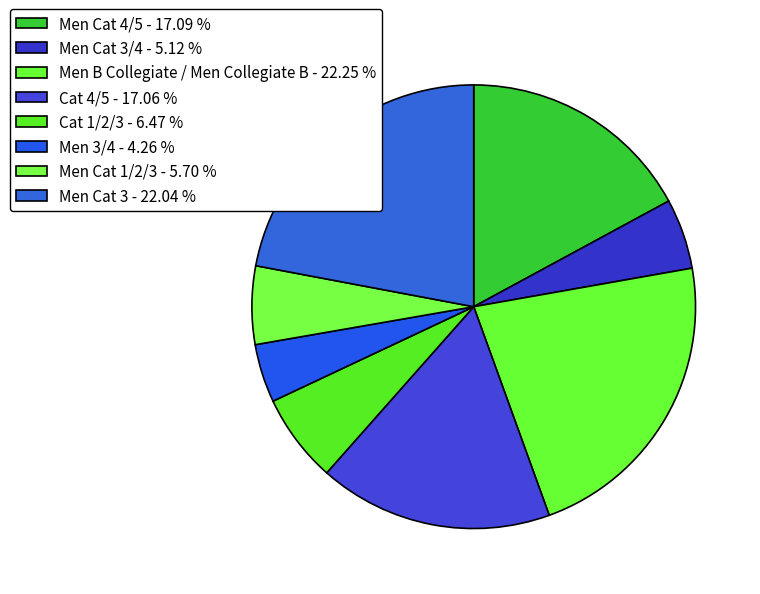

Count the number of slices in the pie.

8